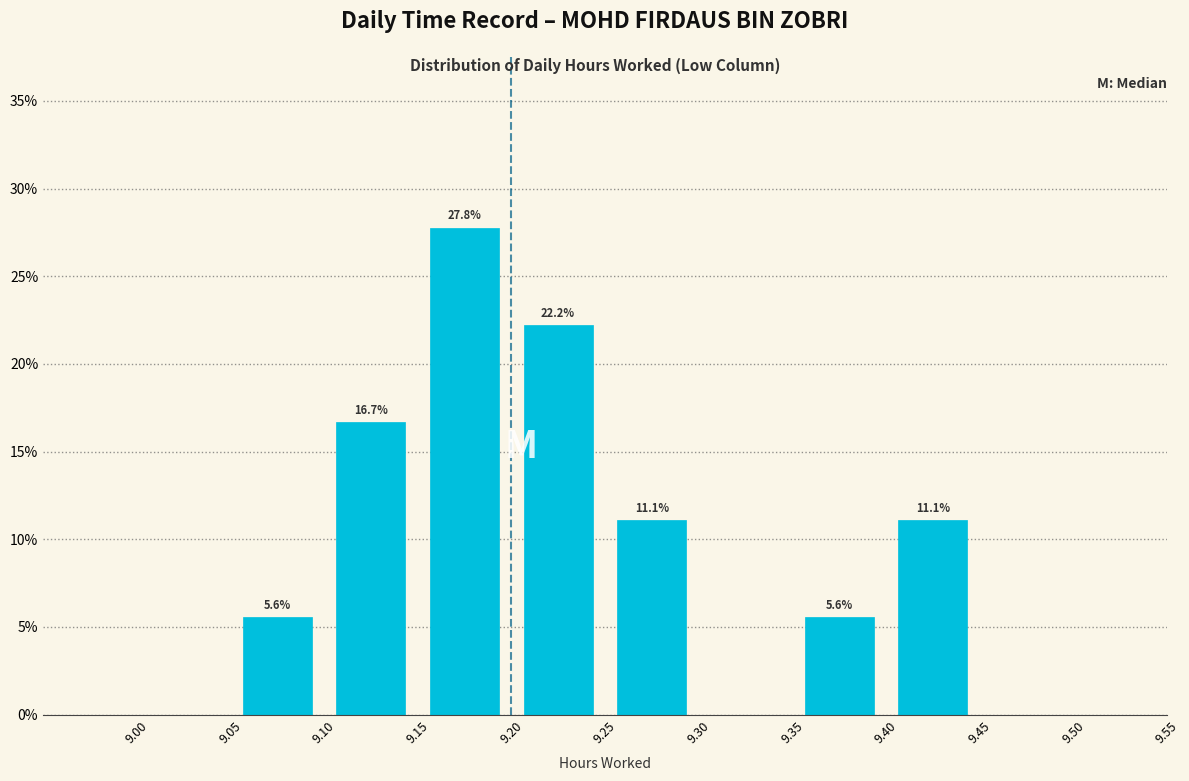

Over which range of the x-axis is the bar tallest?

9.15 to 9.20